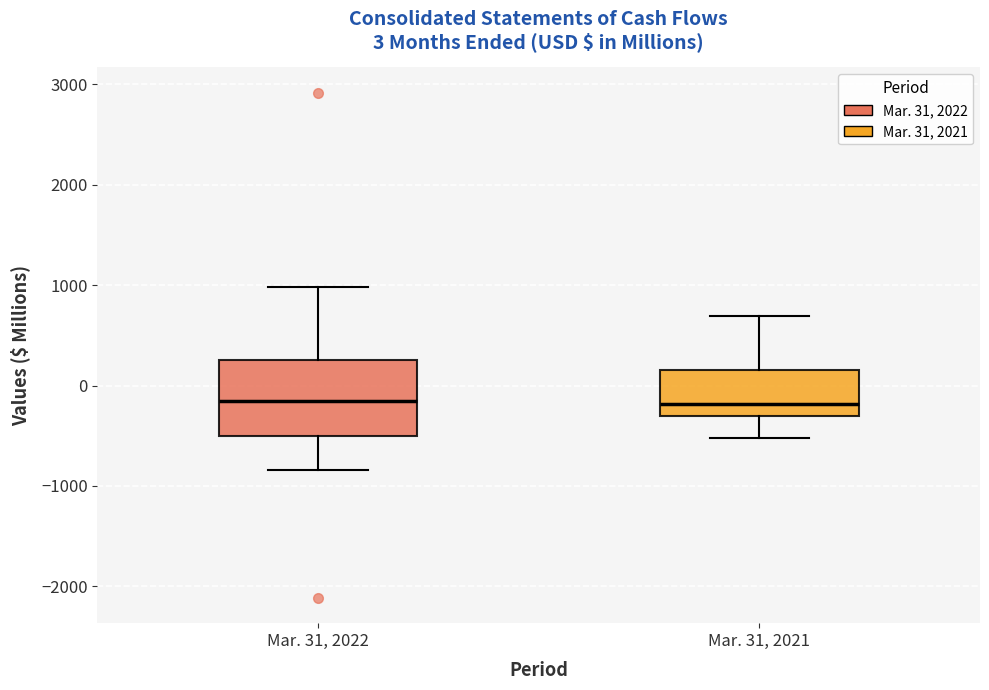

Comparing the boxes themselves (not the whiskers), which one is the tallest?

Mar. 31, 2022